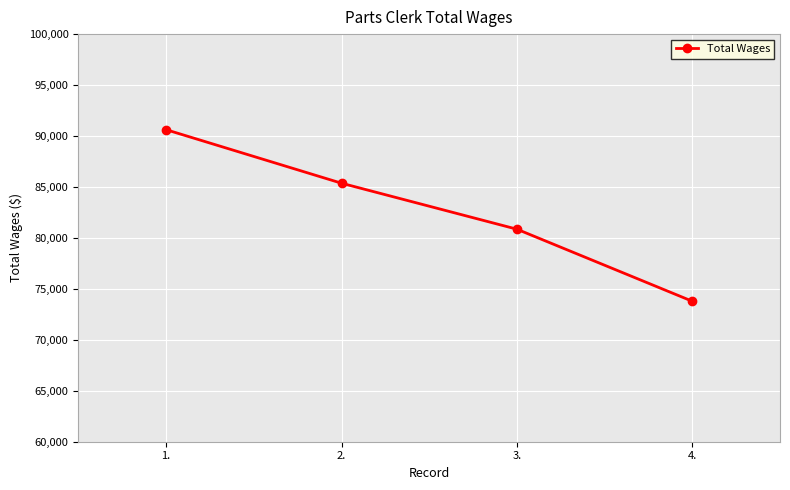

Count the number of data series in this chart.

1